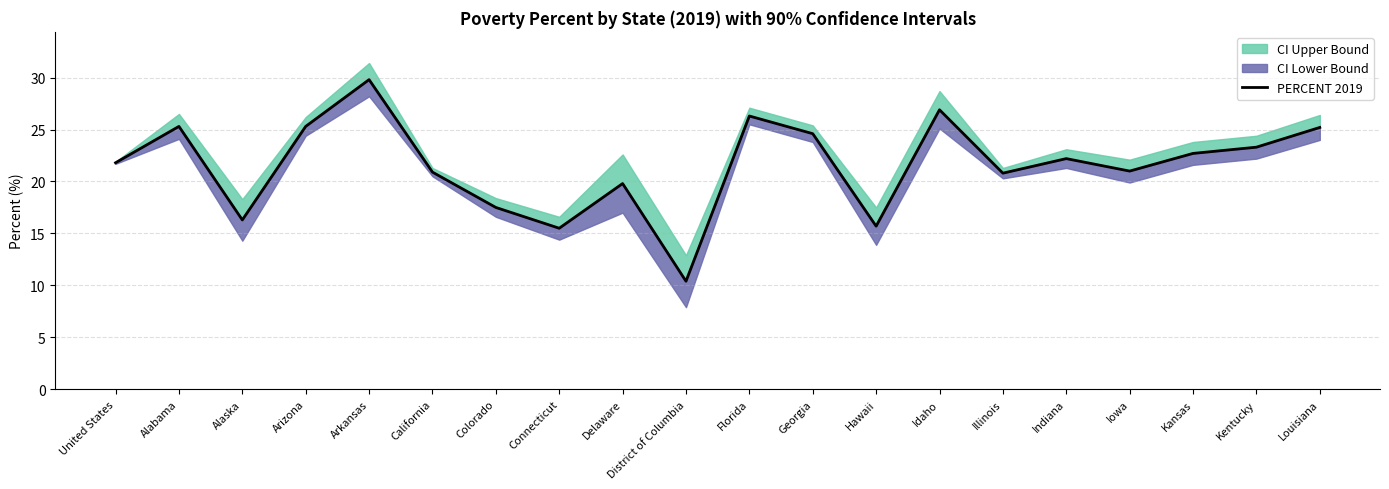

Rank the categories by value from lowest to highest.

District of Columbia, Connecticut, Hawaii, Alaska, Colorado, Delaware, Illinois, California, Iowa, United States, Indiana, Kansas, Kentucky, Georgia, Louisiana, Alabama, Arizona, Florida, Idaho, Arkansas